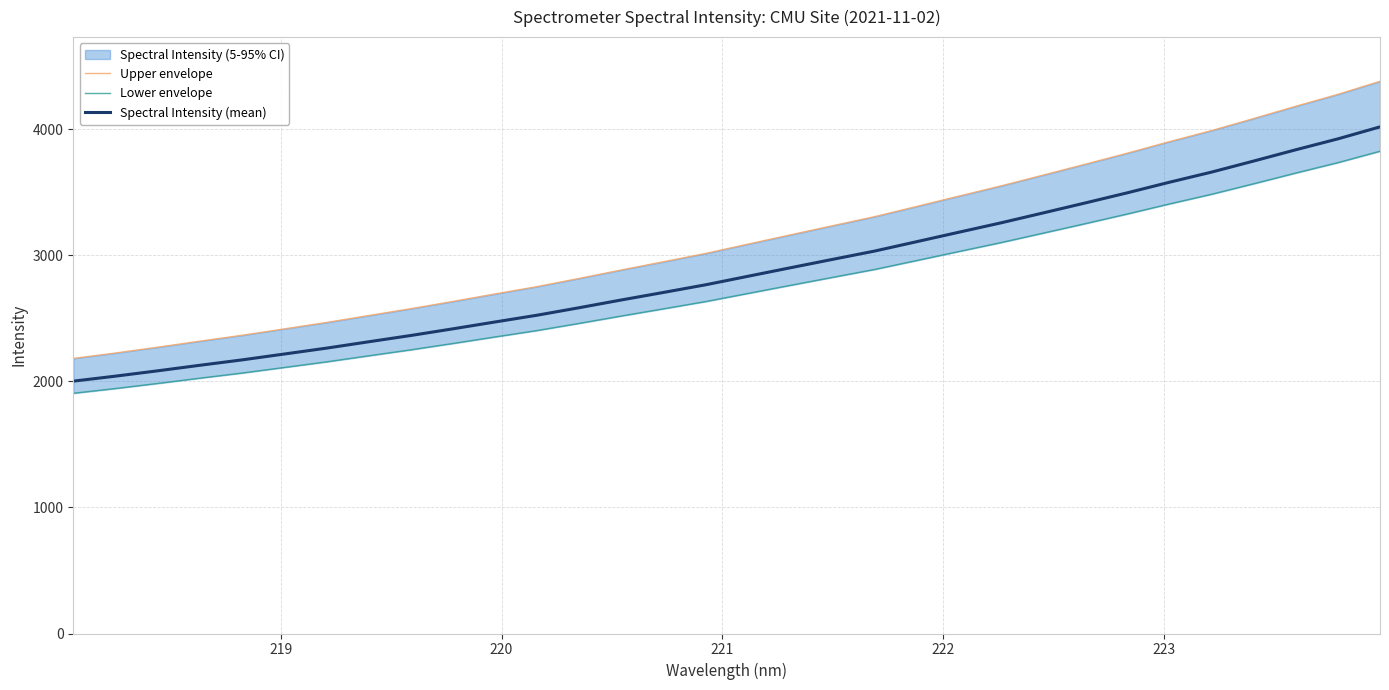

What is the lowest value of the Spectral Intensity (mean) series?

2001.2